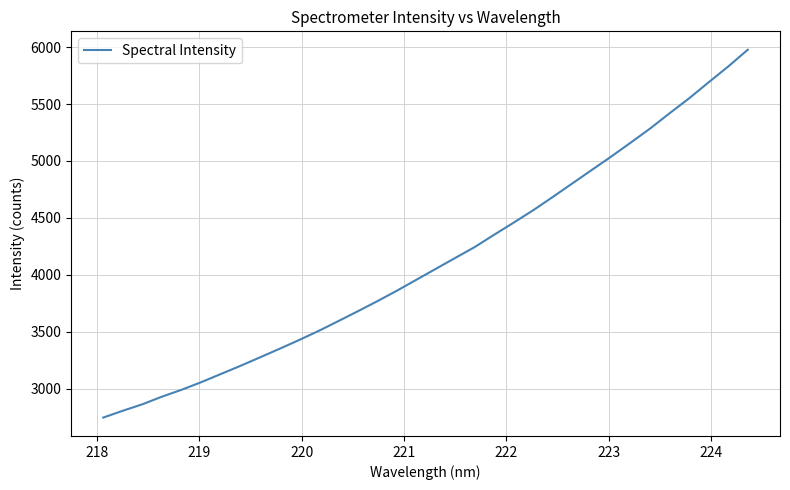

What is the minimum value shown in the chart?

2744.6